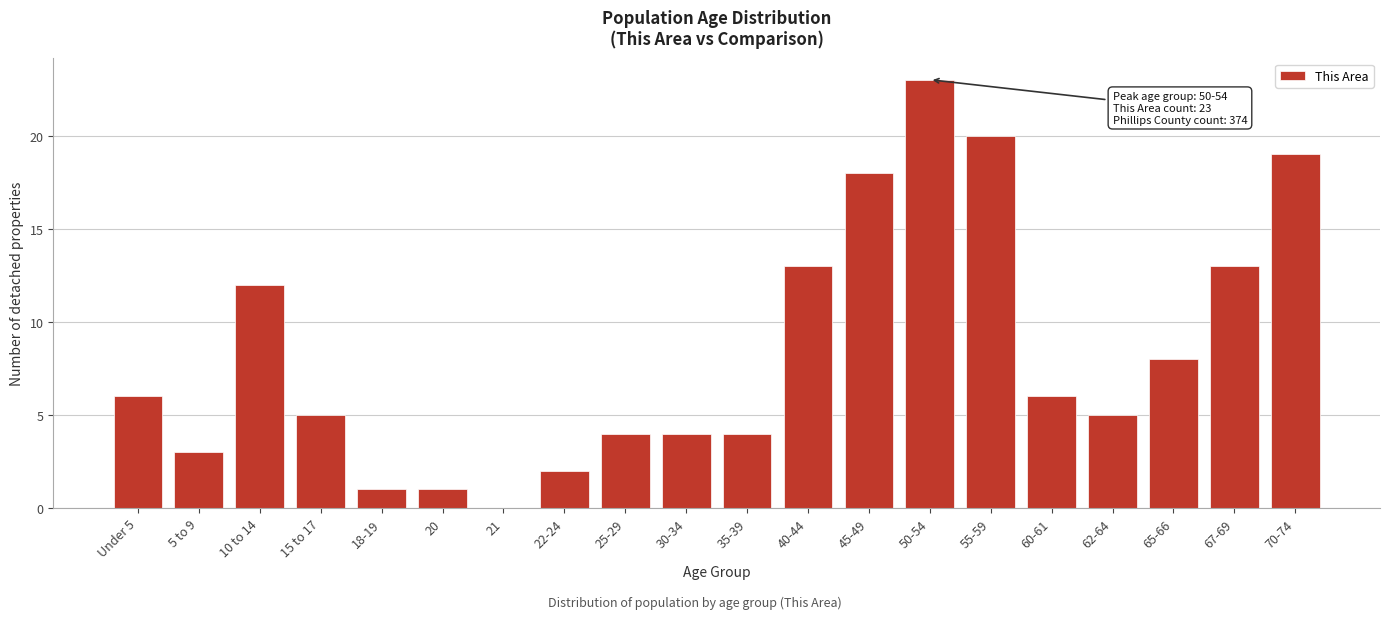

Reading left to right, transcribe all the data shown in this chart.

Under 5=6	5 to 9=3	10 to 14=12	15 to 17=5	18-19=1	20=1	21=0	22-24=2	25-29=4	30-34=4	35-39=4	40-44=13	45-49=18	50-54=23	55-59=20	60-61=6	62-64=5	65-66=8	67-69=13	70-74=19